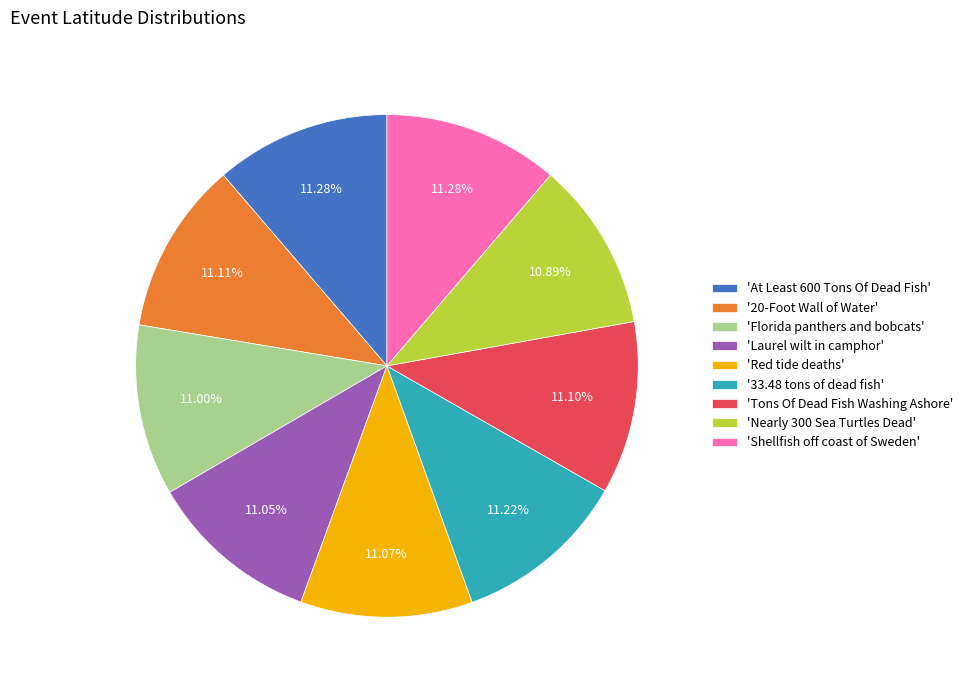

Is the sum of 'Red tide deaths' and 'Laurel wilt in camphor' greater than half?

No